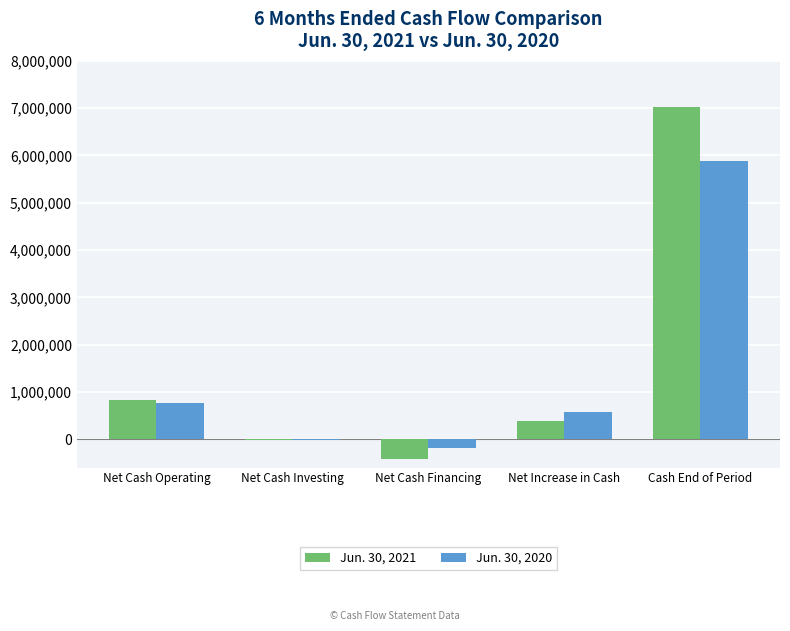

What is the maximum value shown in the chart?

7028000